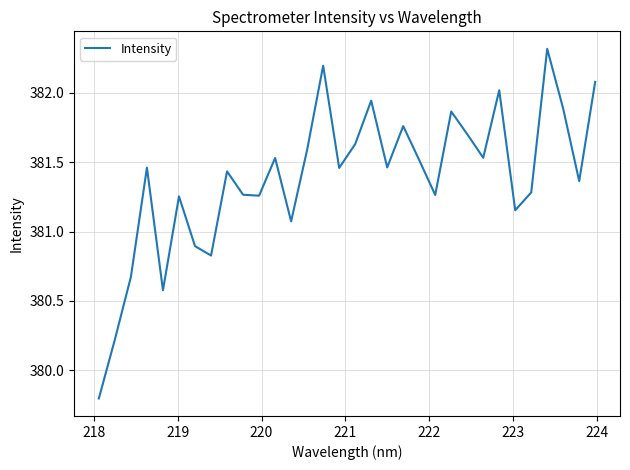

True or false: there are more than 1 points higher than both neighbors.

True